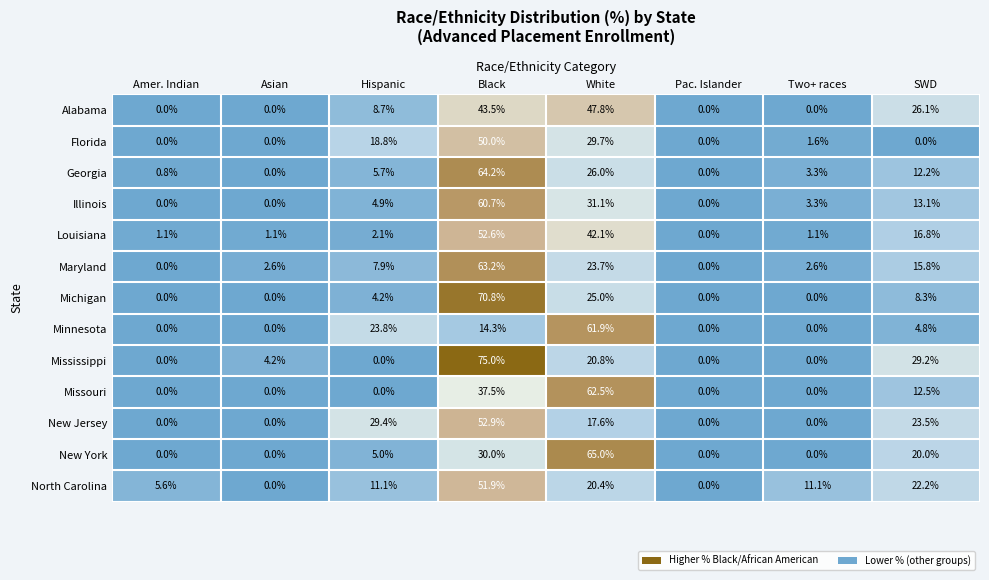

How many data points in Maryland are less than 7?

4